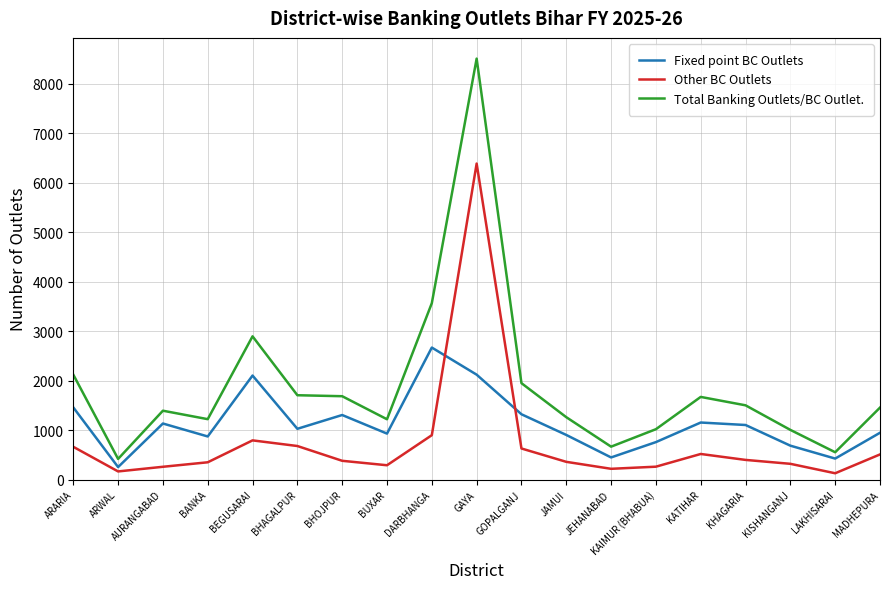

List the series in order of their overall mean, highest first.

Total Banking Outlets/BC Outlet., Fixed point BC Outlets, Other BC Outlets